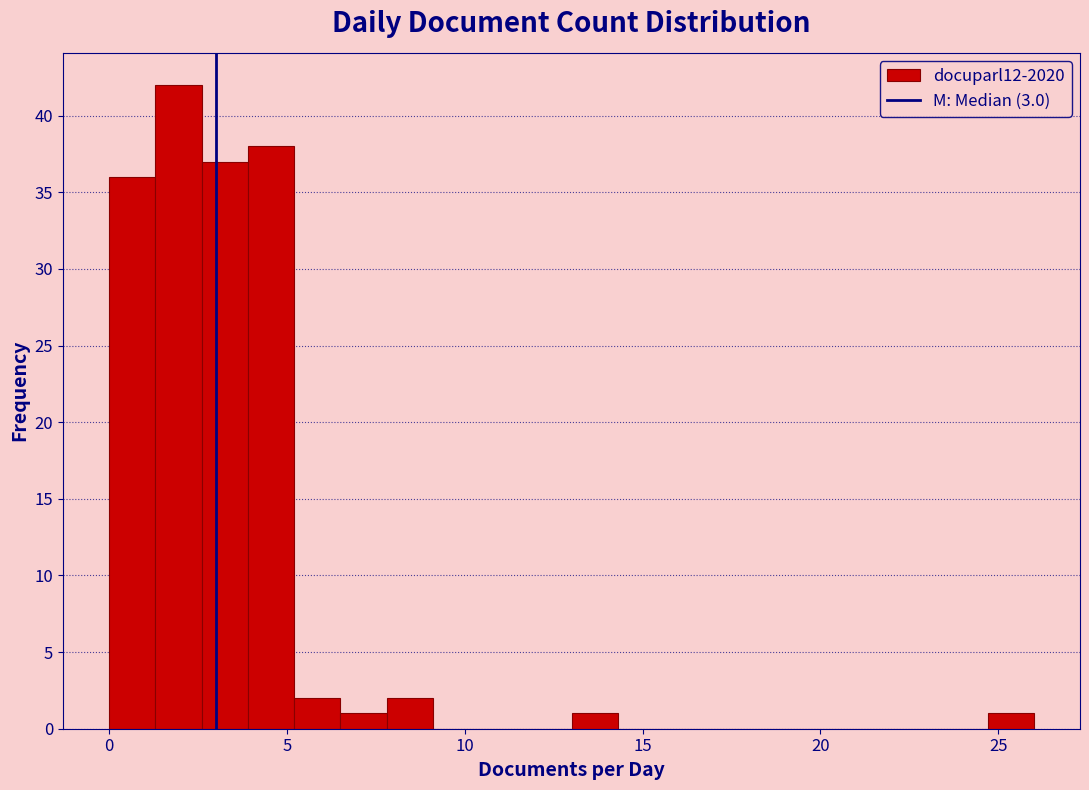

Read against the x-axis, roughly where is the centre of the tallest bar?

2.0